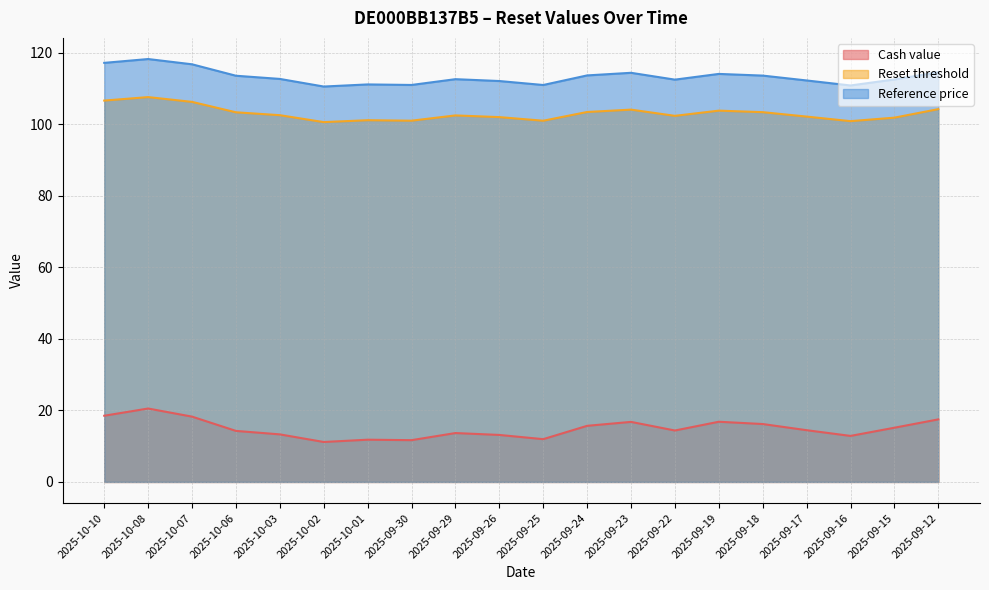

Which series has the largest range (max minus min)?

Cash value